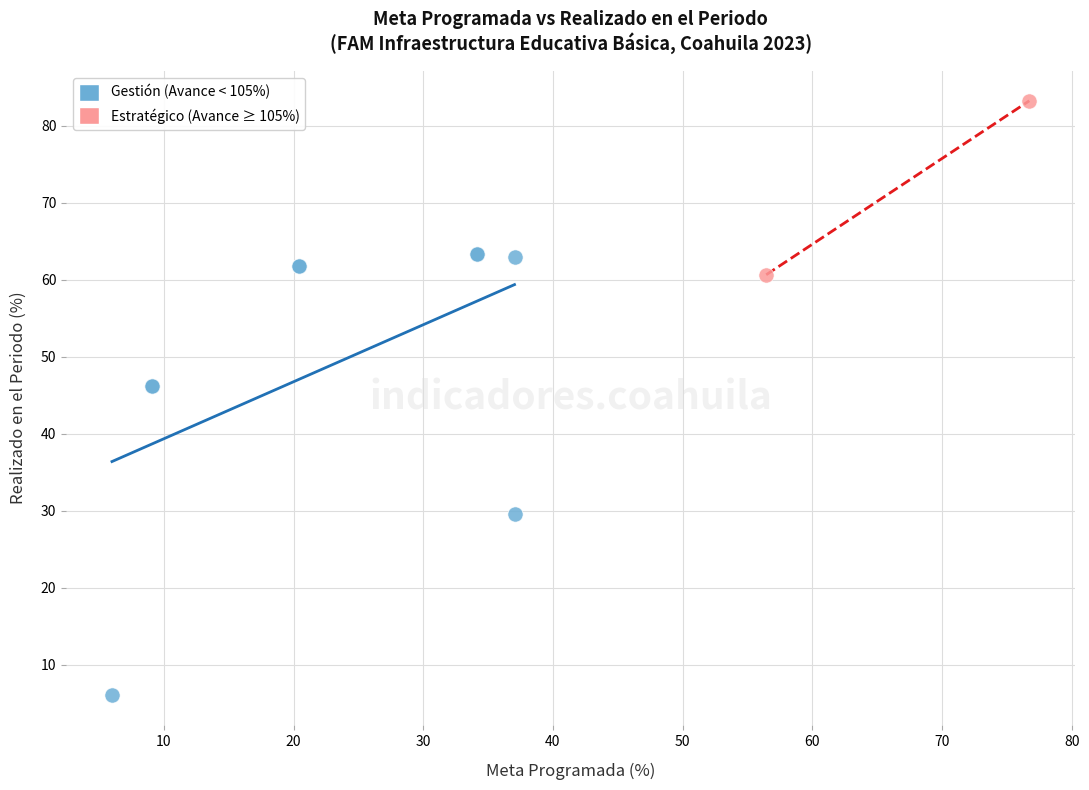

Which series has the largest Y range (max minus min)?

Gestión (Avance < 105%)